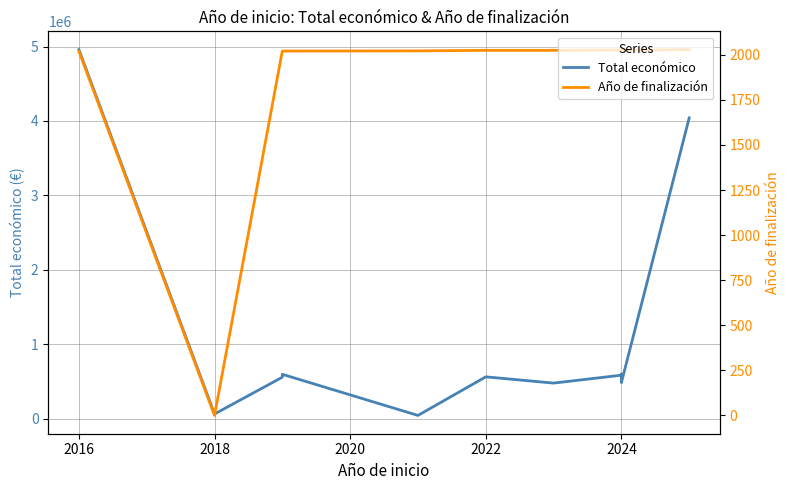

What is the value of the Año de finalización point at the 7th from the left?

2025